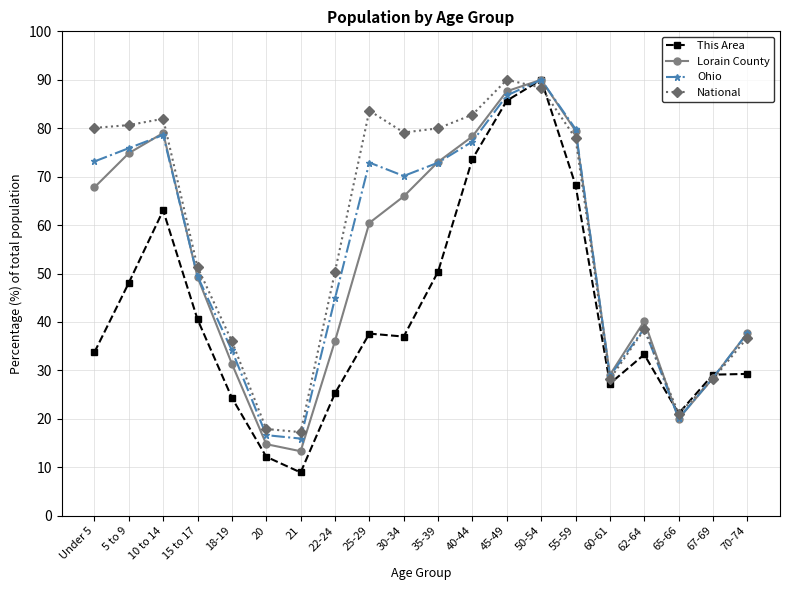

At which label is Lorain County closest to 51?

15 to 17